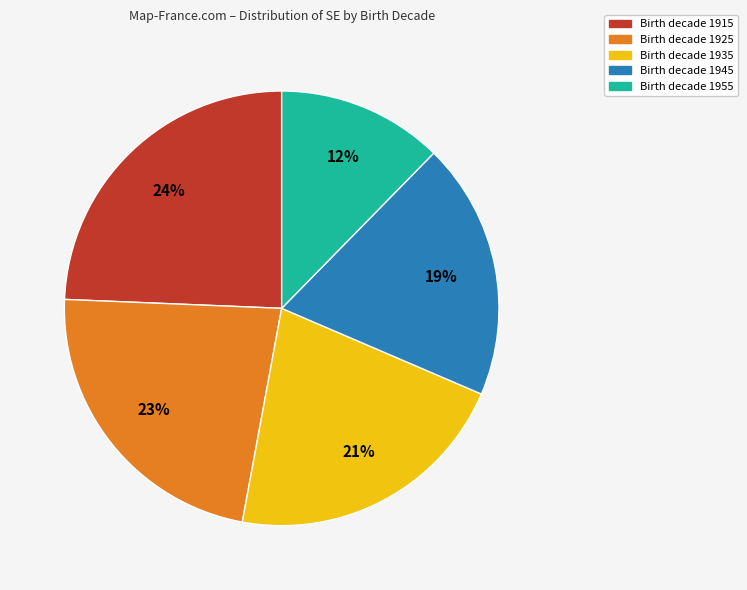

To the nearest percent, what is the average slice percentage?

20%